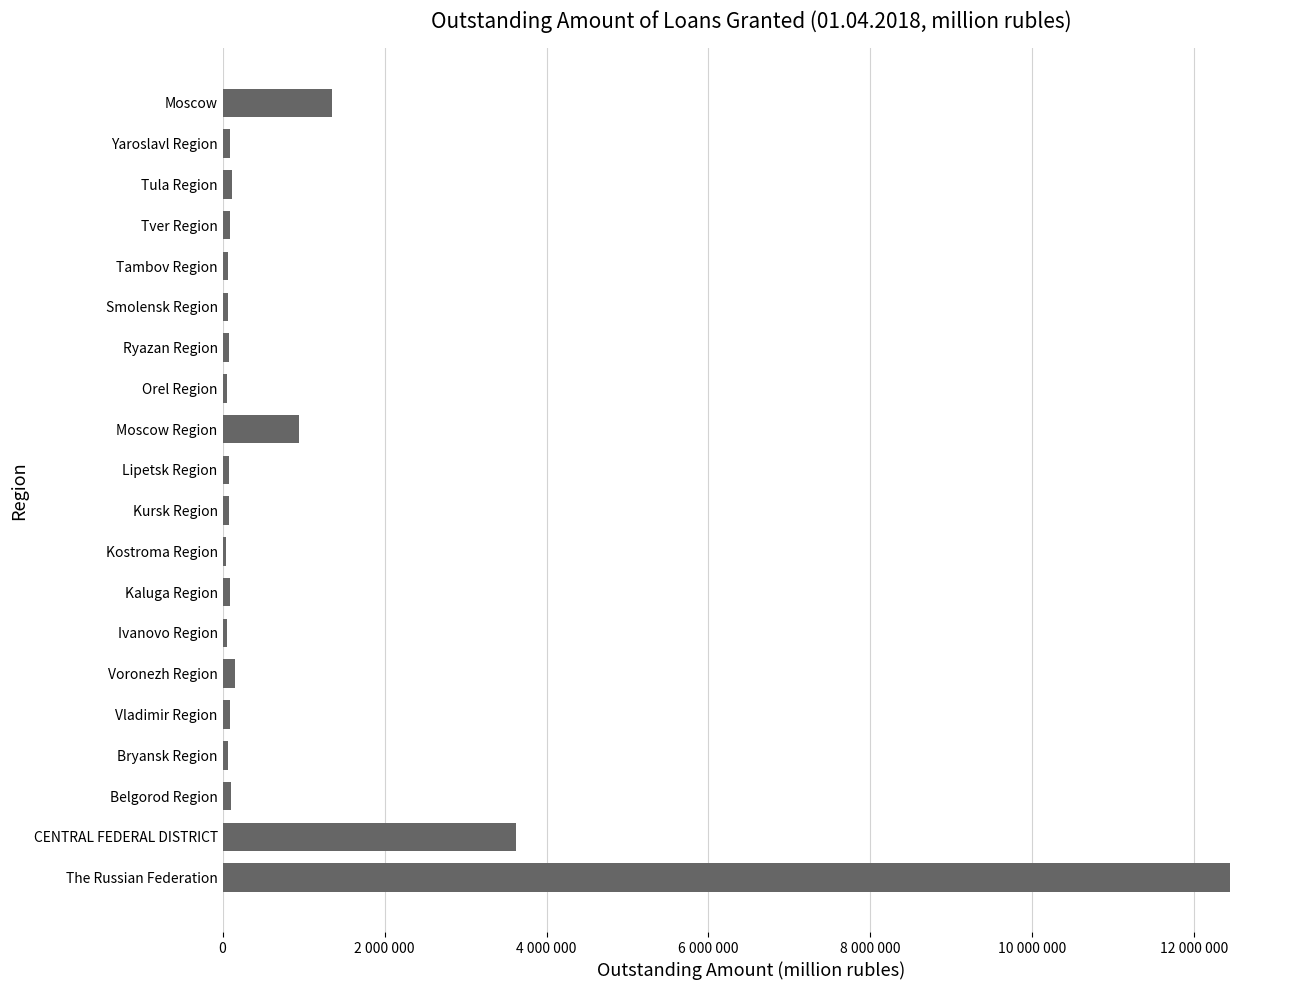

At which label is the value closest to 6237798?

CENTRAL FEDERAL DISTRICT